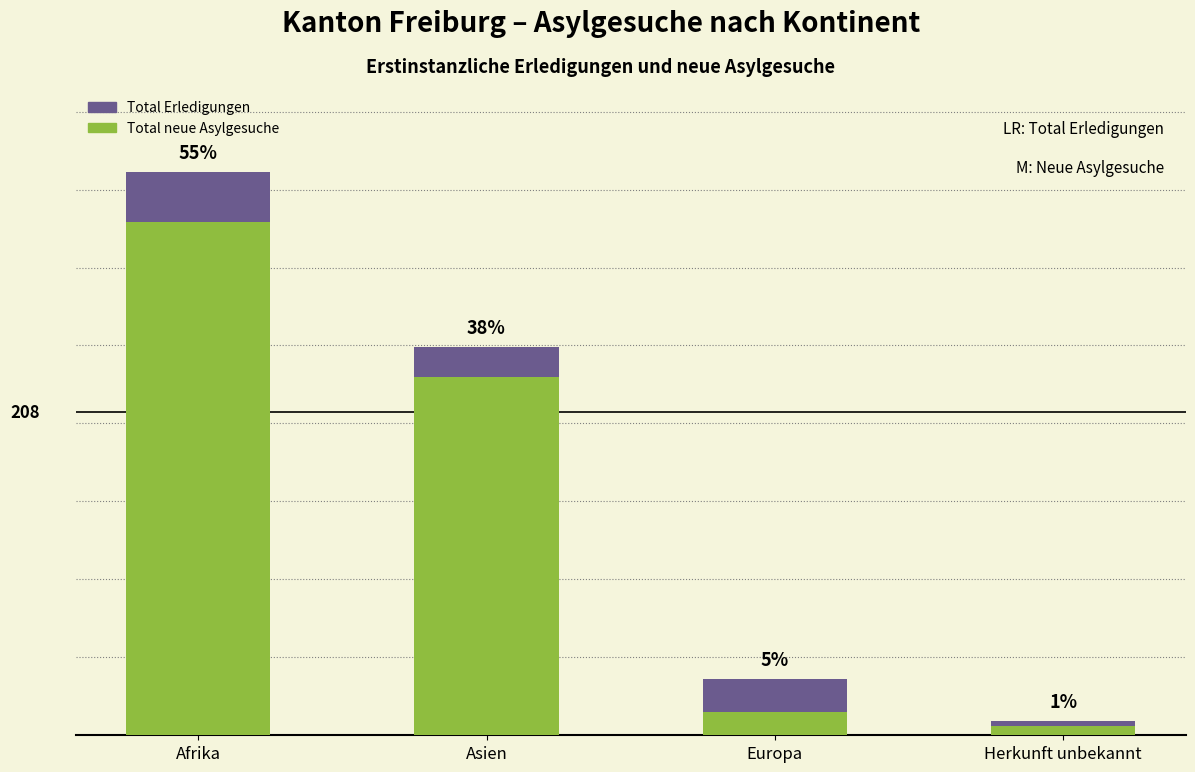

What is the difference between the maximum and second lowest values in the Total Erledigungen series?

325